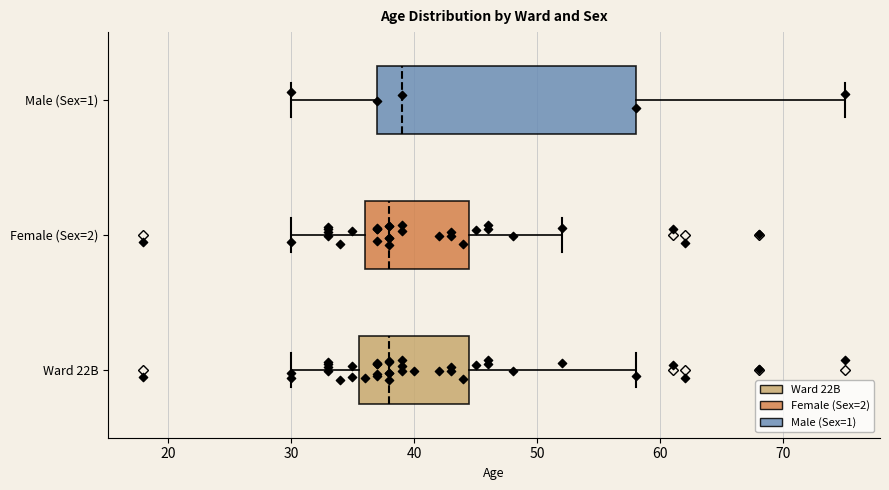

Comparing the boxes themselves (not the whiskers), which one is the widest?

Male (Sex=1)